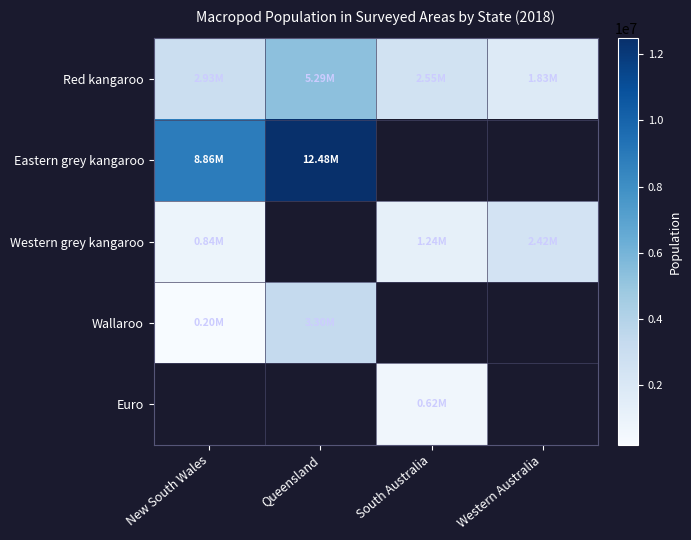

At which category does the chart reach its peak across all series?

Queensland